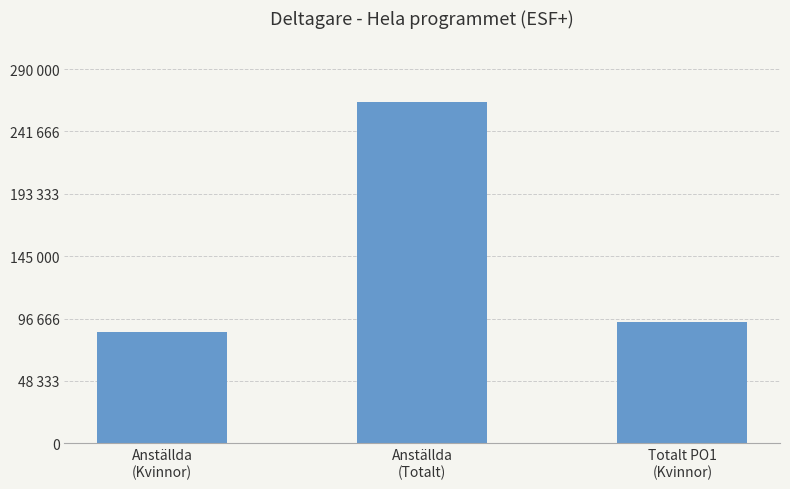

Which label corresponds to the smallest value in the chart?

Anställda
(Kvinnor)